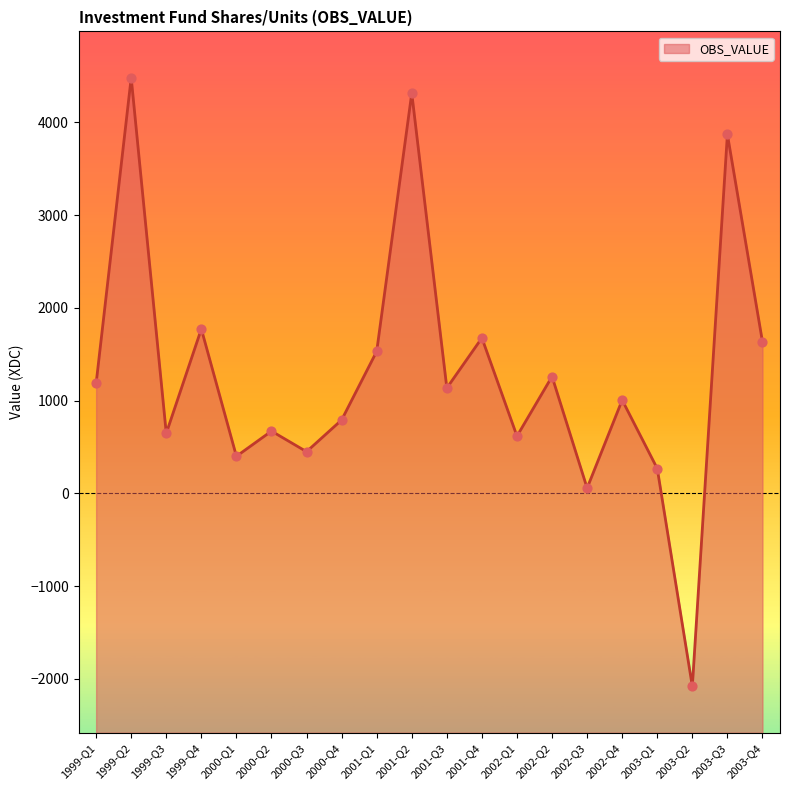

Which has a higher value, 1999-Q1 or 2003-Q2?

1999-Q1